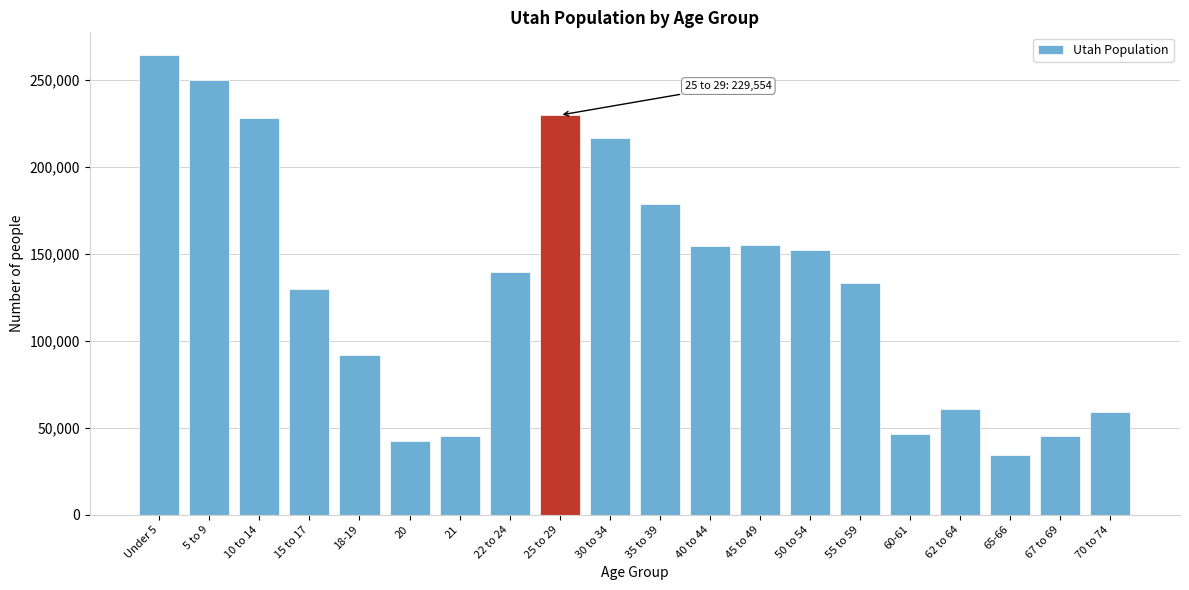

What is the difference between the maximum and minimum values?

229439